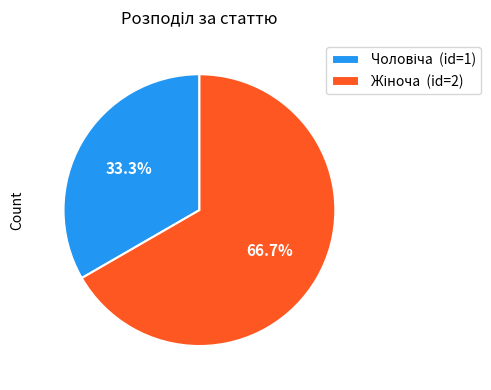

Does any single category account for the majority?

Yes